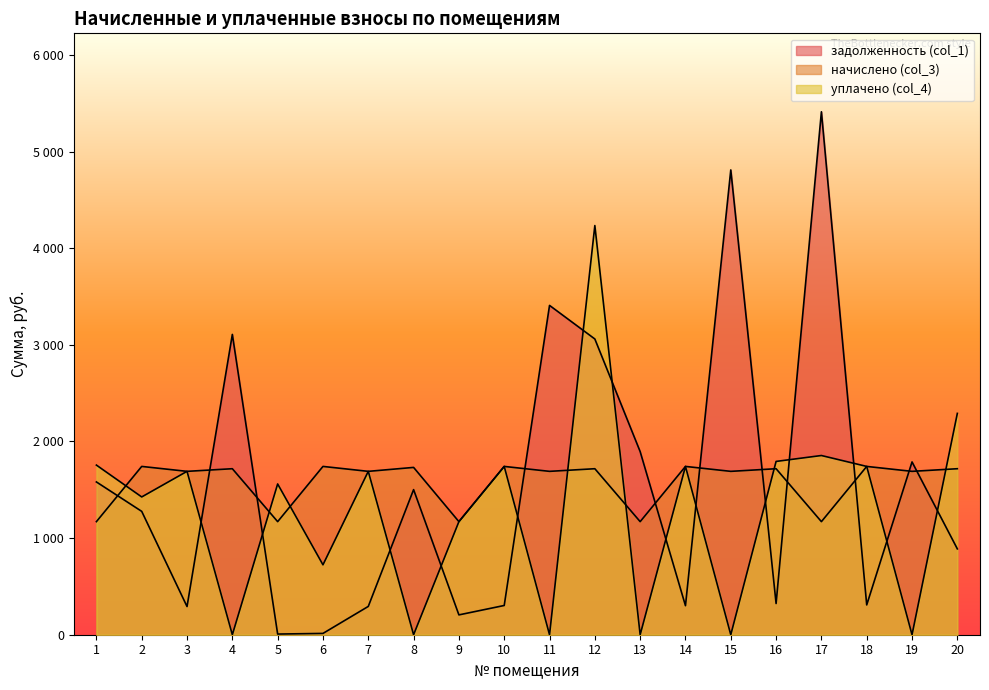

Is the value of уплачено (col_4) at 6 greater than the value of задолженность (col_1) at 5?

Yes